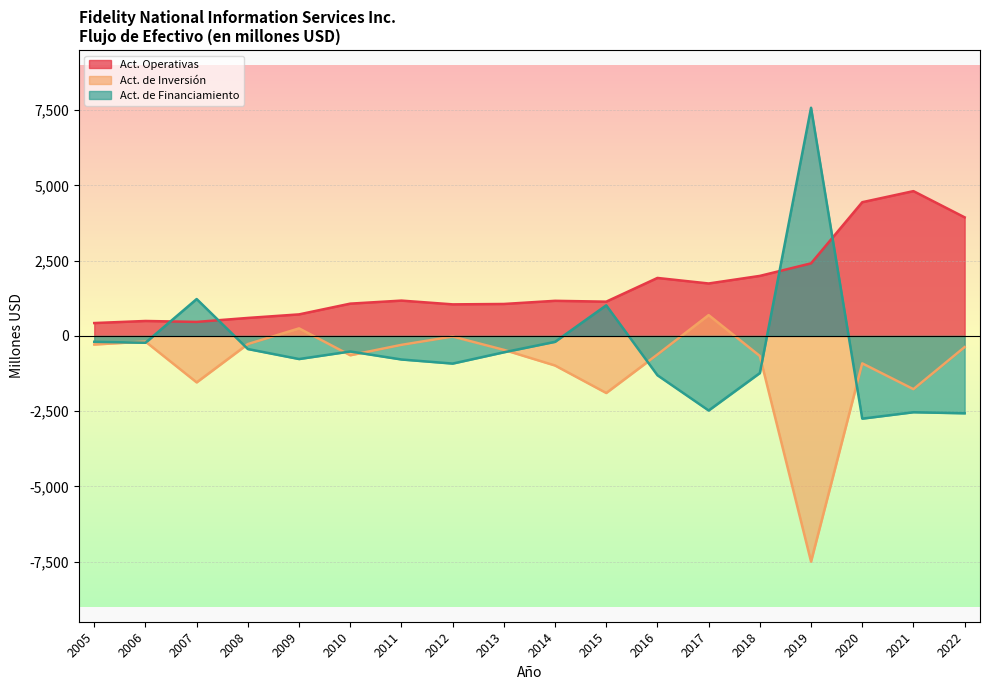

Rank the categories by Efectivo neto proporcionado por las actividades operativas value from highest to lowest.

2021, 2020, 2022, 2019, 2018, 2016, 2017, 2011, 2014, 2015, 2010, 2013, 2012, 2009, 2008, 2006, 2007, 2005